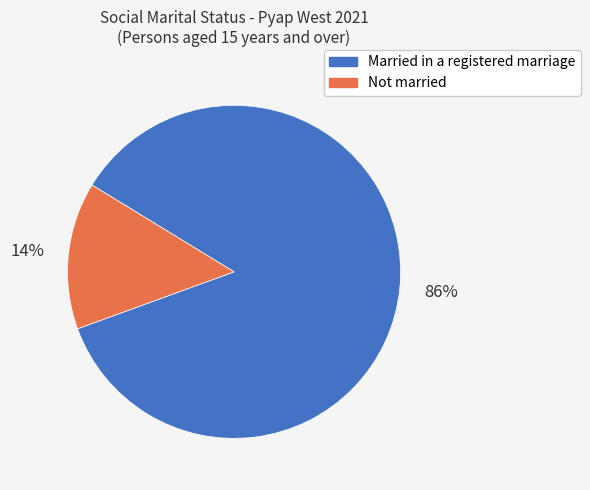

Does any single category account for the majority?

Yes